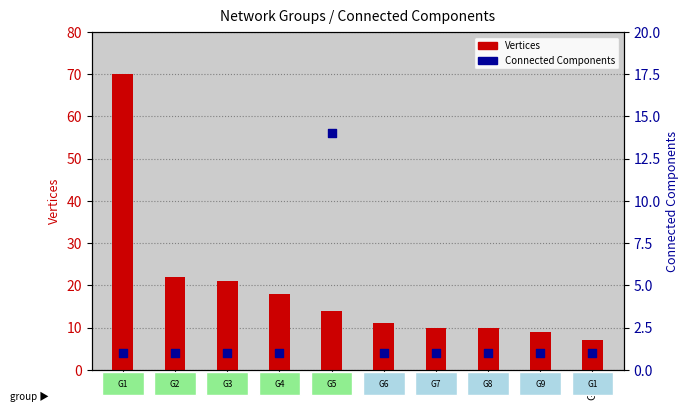

At which category is the sum across all series the highest?

G1